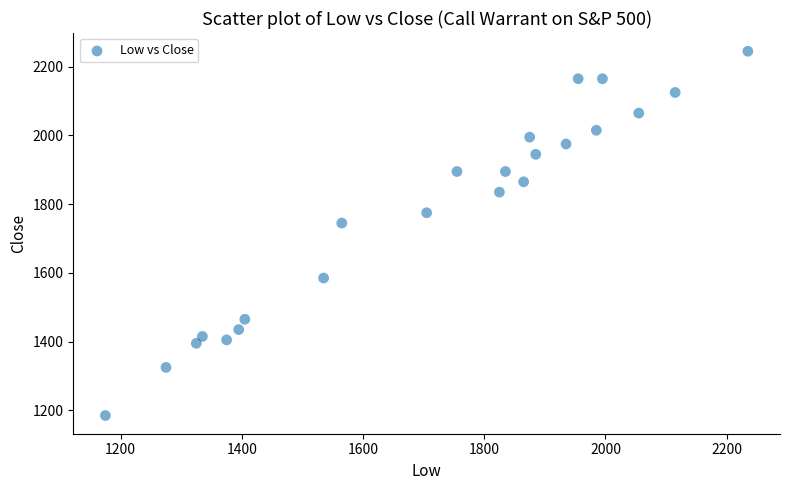

What is the range of X values (max minus min)?

1060